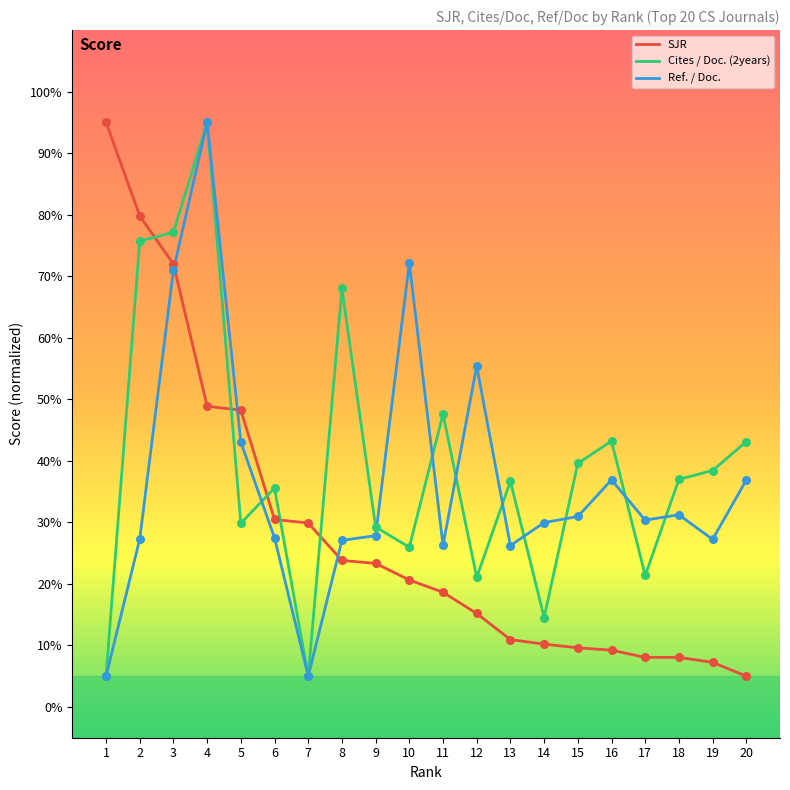

What is the total value across all series at 18?

76.3